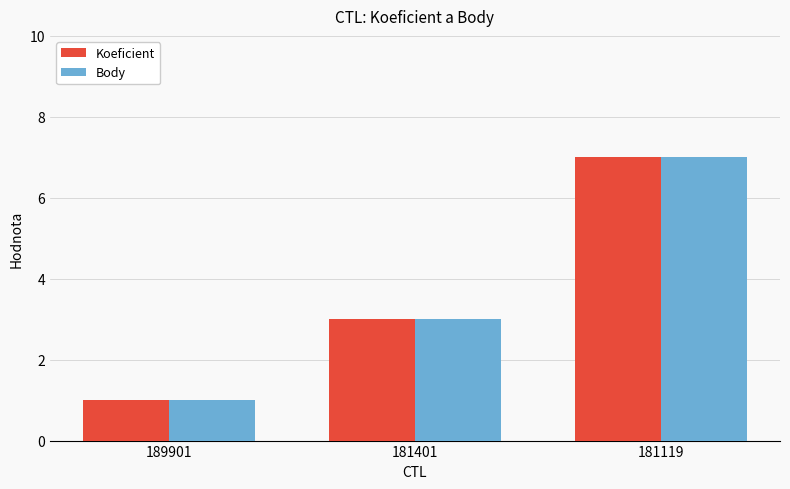

What is the minimum value shown in the chart?

1